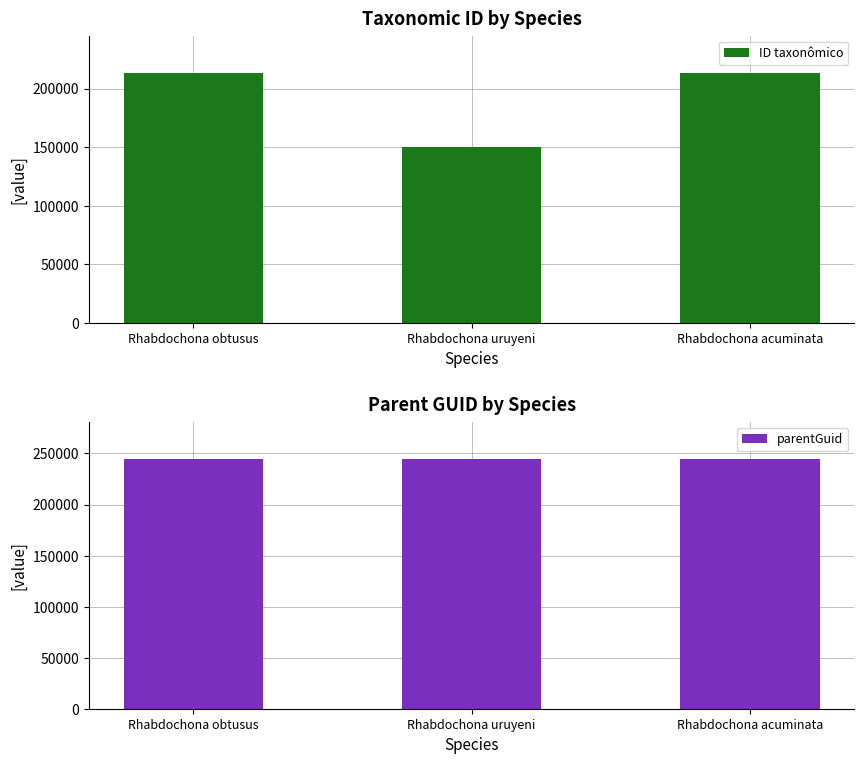

What is the label of the 3rd bar from the left?

Rhabdochona acuminata